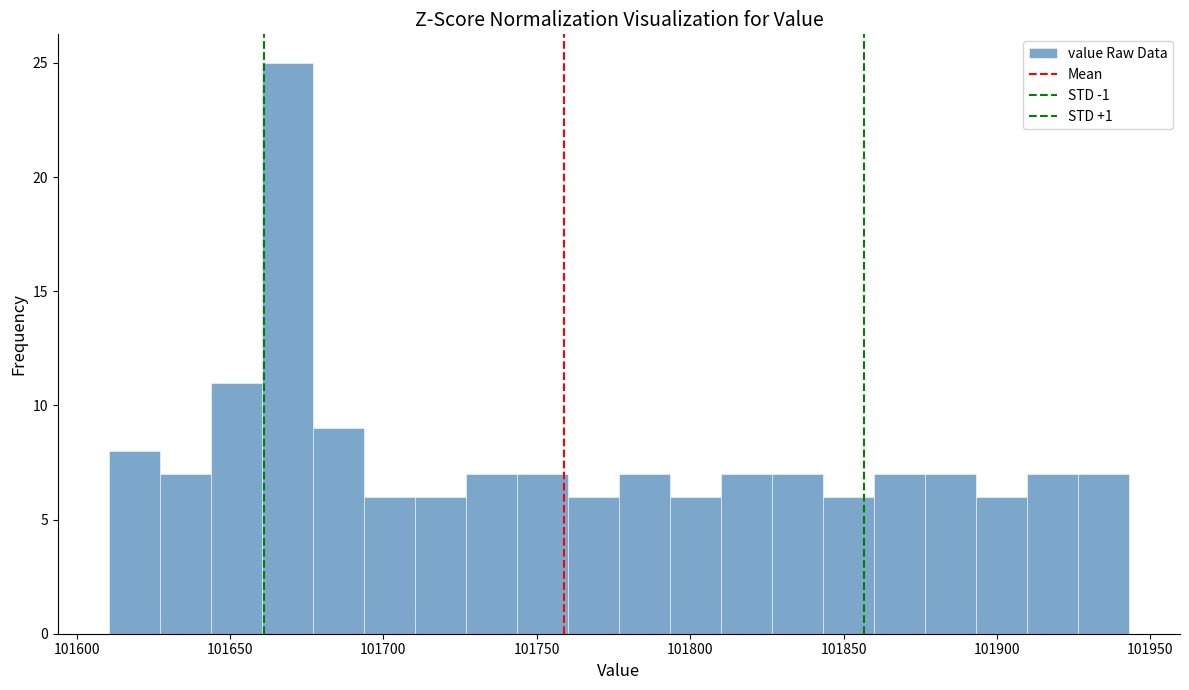

Read against the x-axis, roughly where is the centre of the tallest bar?

101670